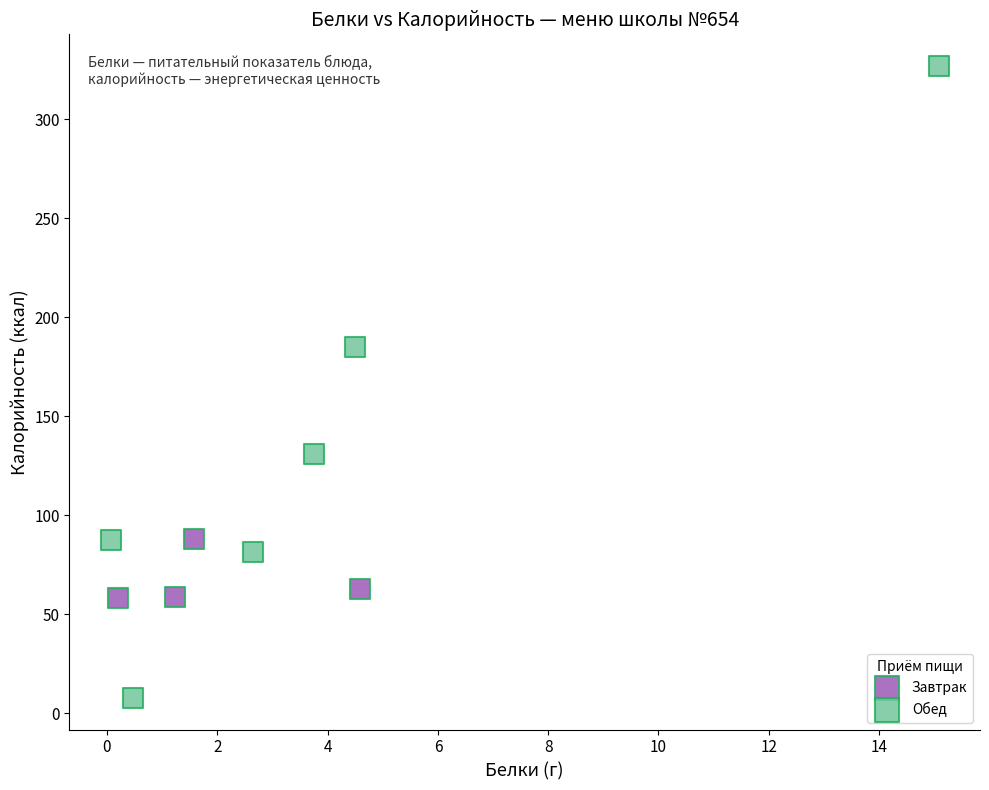

What are all the series names shown in the legend?

Завтрак, Обед